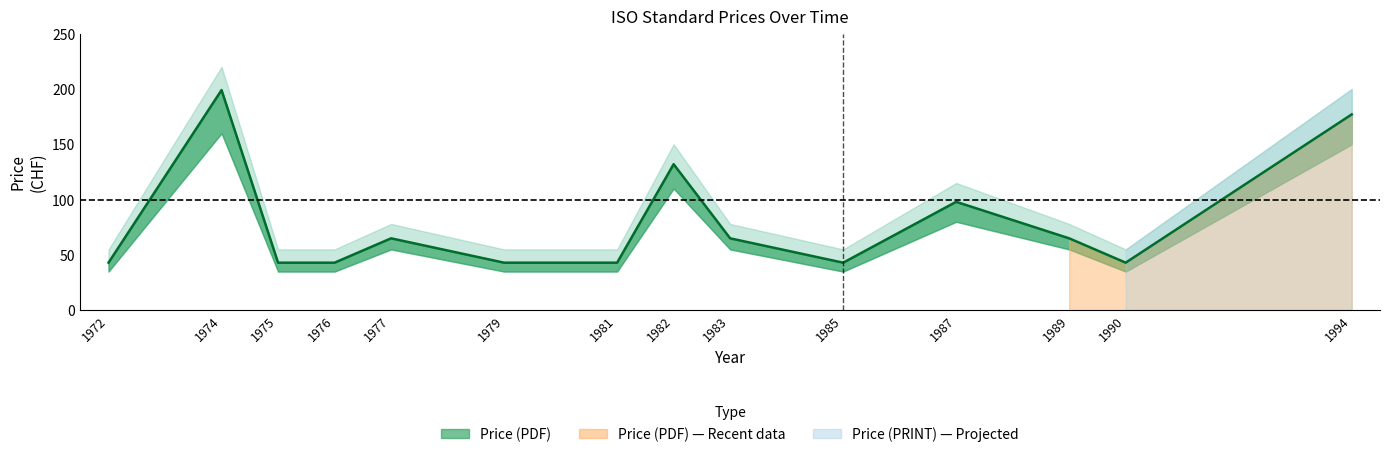

Reading left to right, transcribe all the data shown in this chart.

1972=43	1974=199	1975=43	1976=43	1977=65	1979=43	1981=43	1982=132	1983=65	1985=43	1987=98	1989=65	1990=43	1994=177